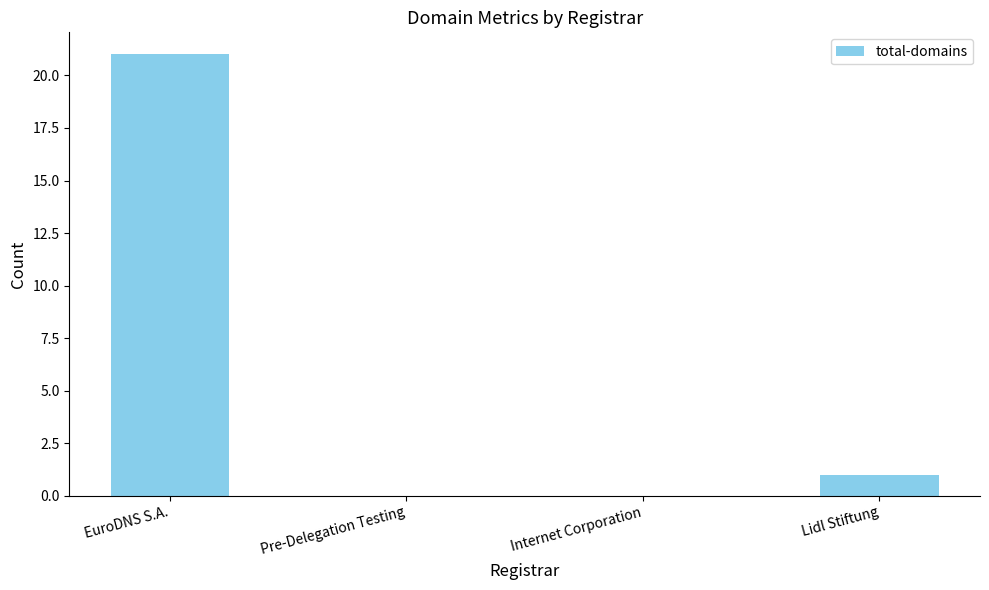

What is the sum of the values at EuroDNS S.A. and Pre-Delegation Testing?

21